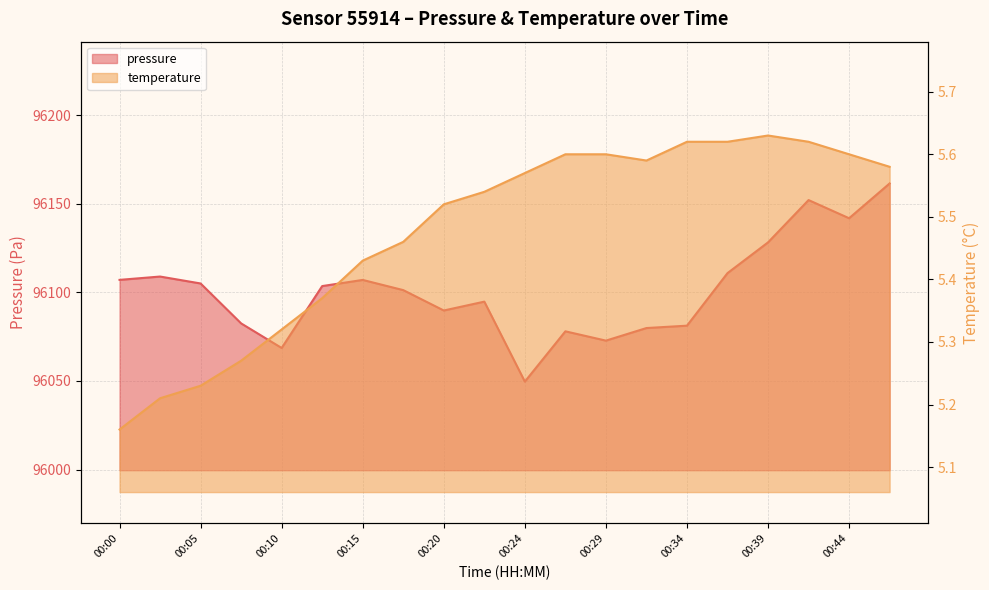

True or false: pressure and temperature cross at least once.

False